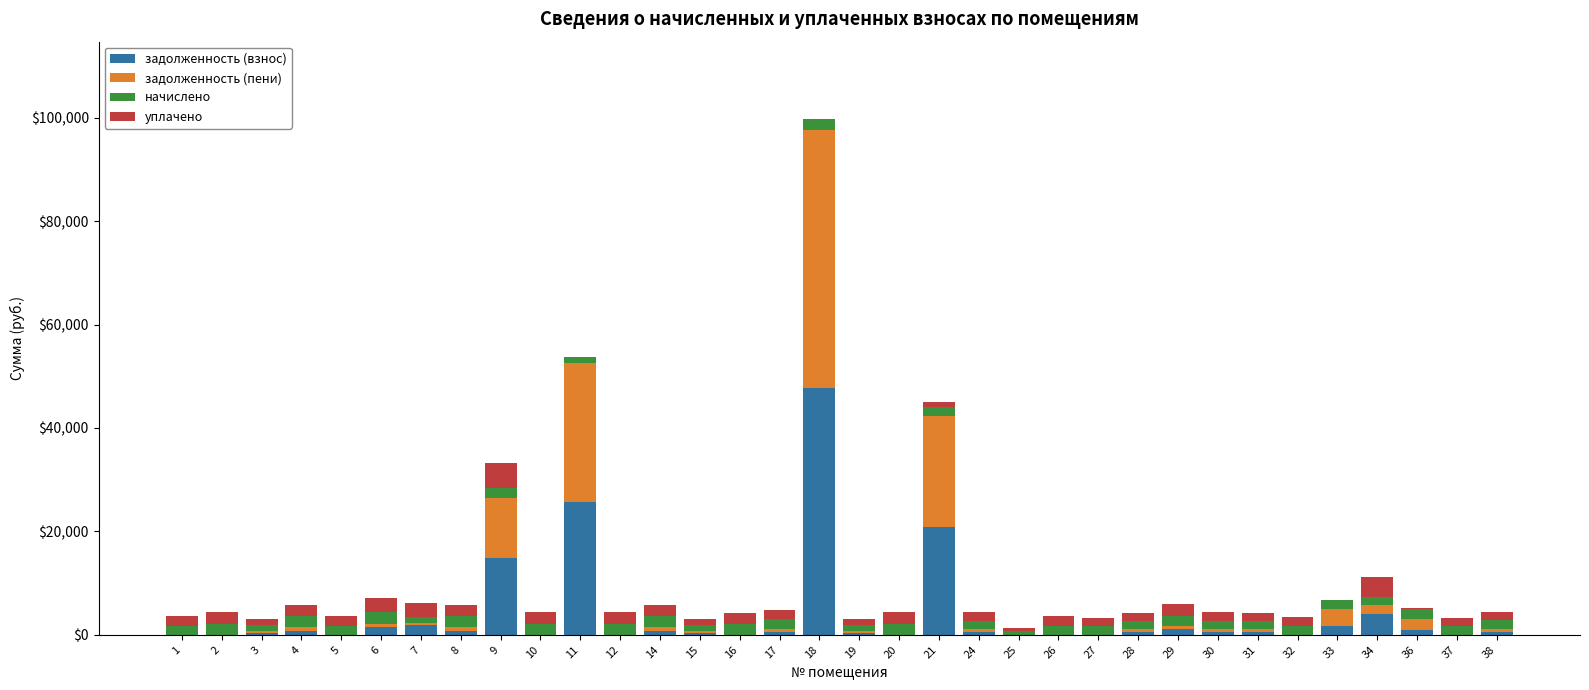

At which category is the sum across all series the highest?

18